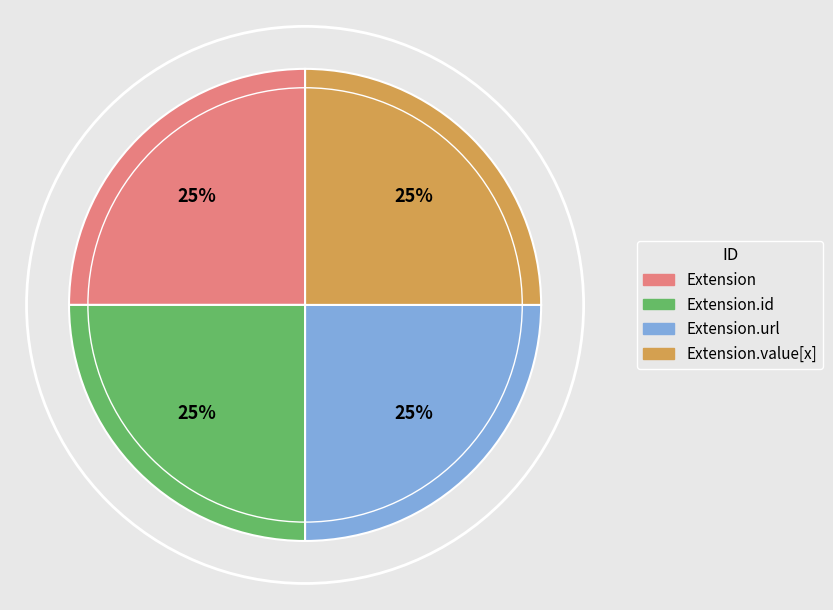

How many segments does this pie chart have?

4